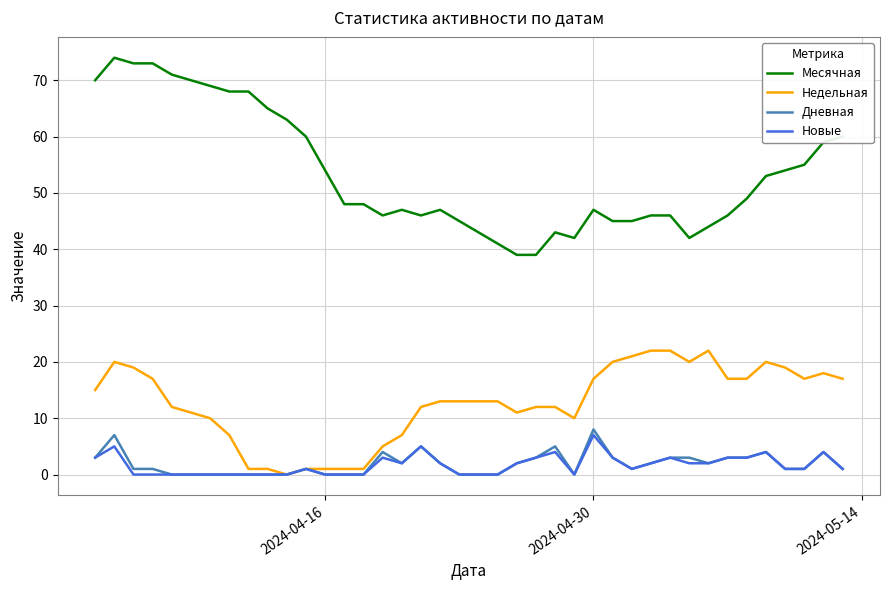

Which series has the widest spread of values?

Месячная